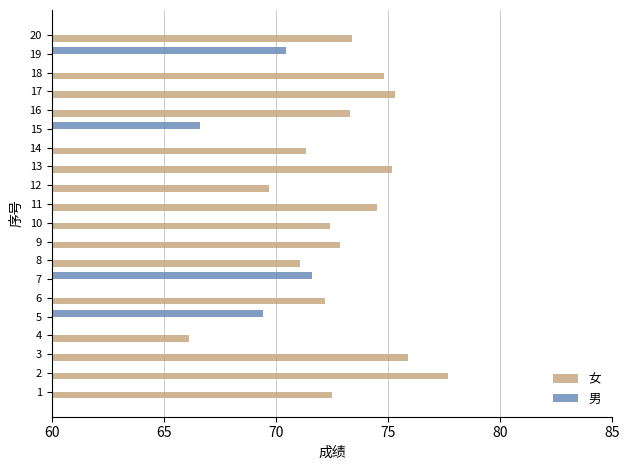

How many bars are there in total?

40